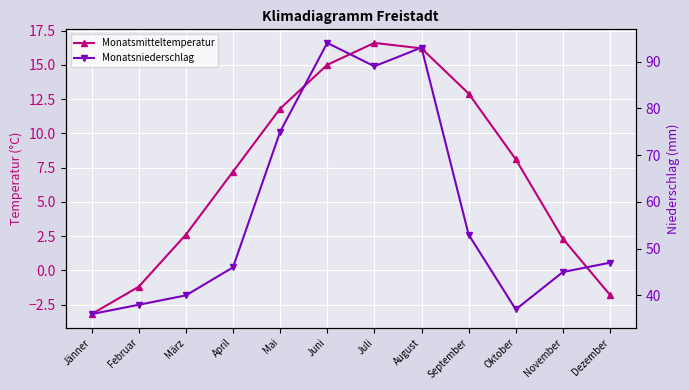

What is the label of the 4th point from the left?

April